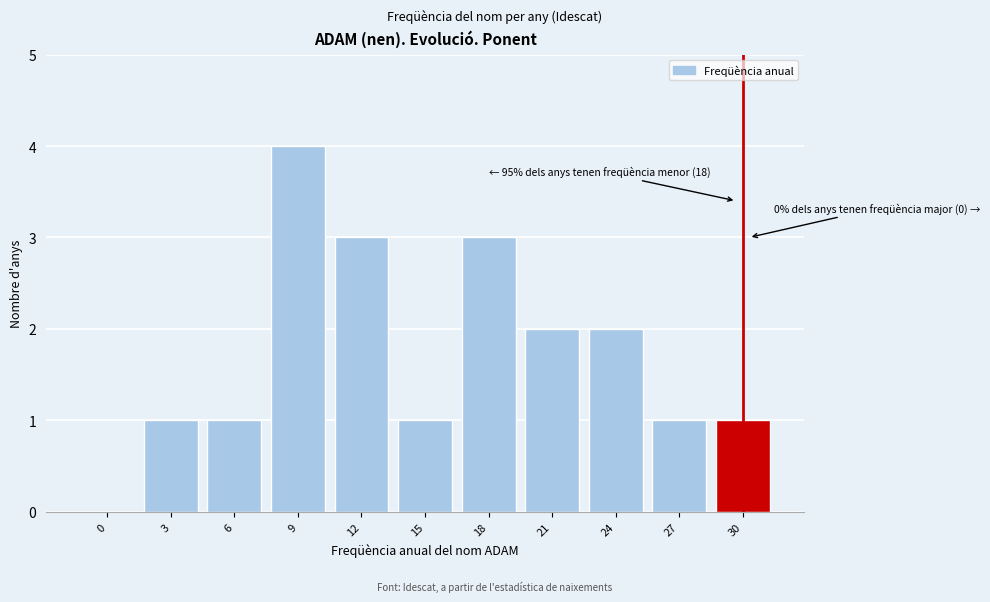

Reading left to right, what are all the values shown in this chart?

0=0	3=1	6=1	9=4	12=3	15=1	18=3	21=2	24=2	27=1	30=1